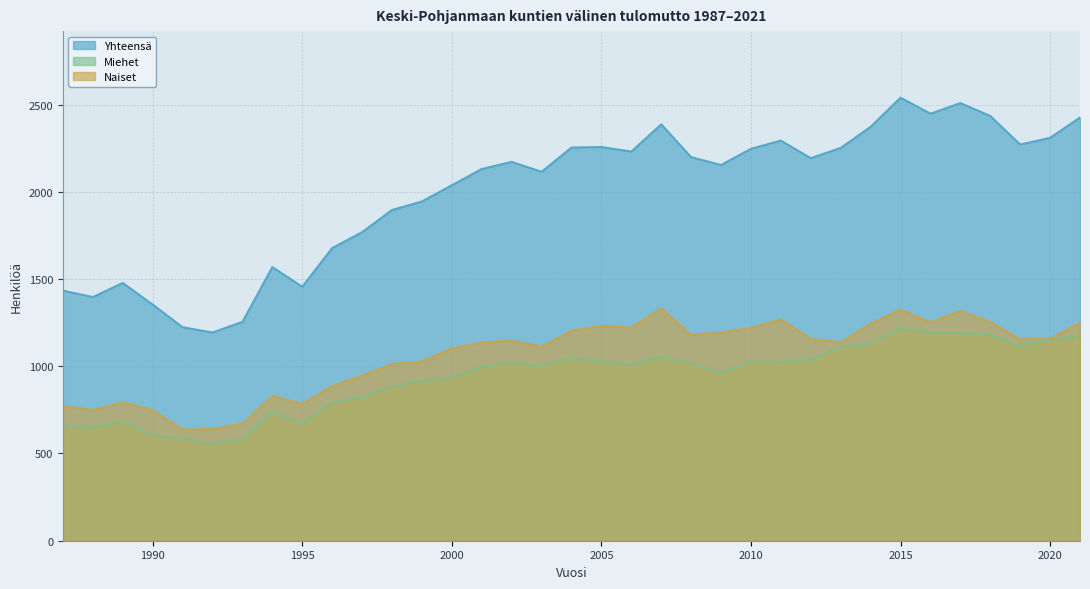

In Yhteensä, how many points are higher than both neighbors (excluding endpoints)?

8